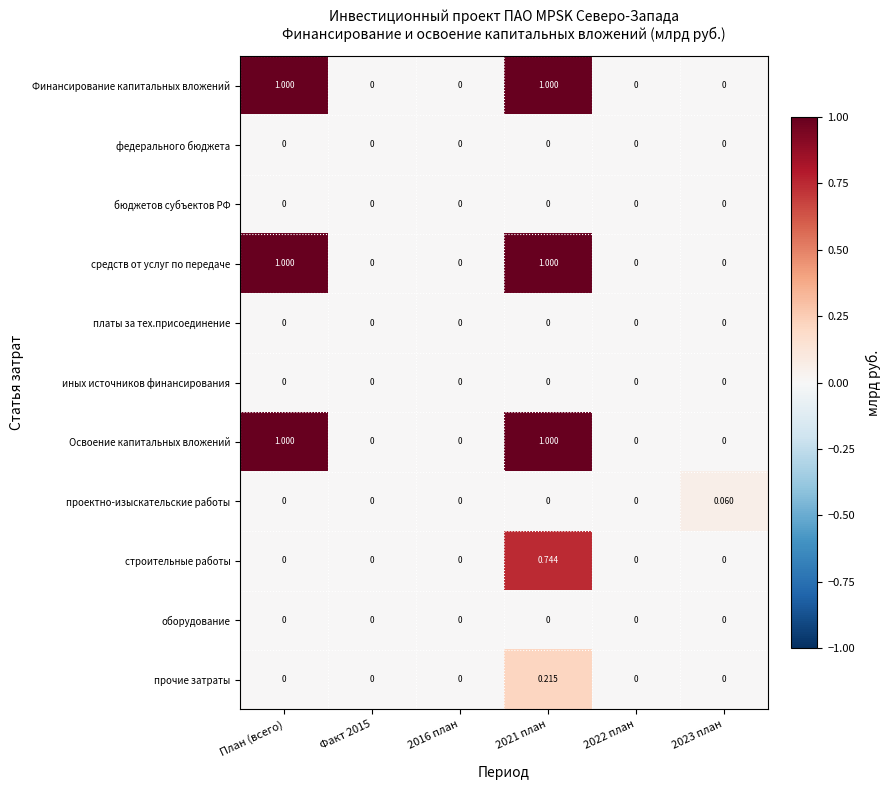

Which series changed the most between 2016 план and 2023 план?

проектно-изыскательские работы